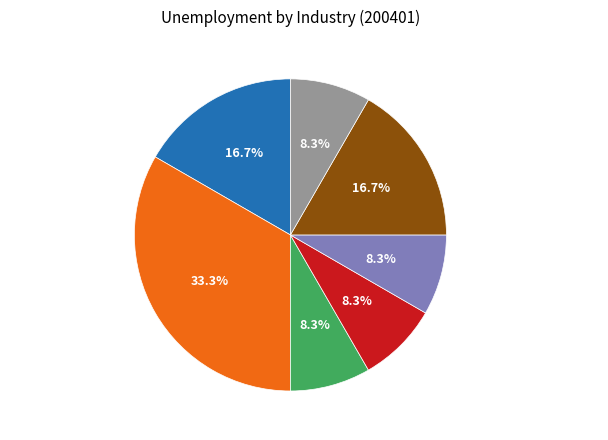

To the nearest percent, what is the difference between the largest and smallest slice percentages?

25%